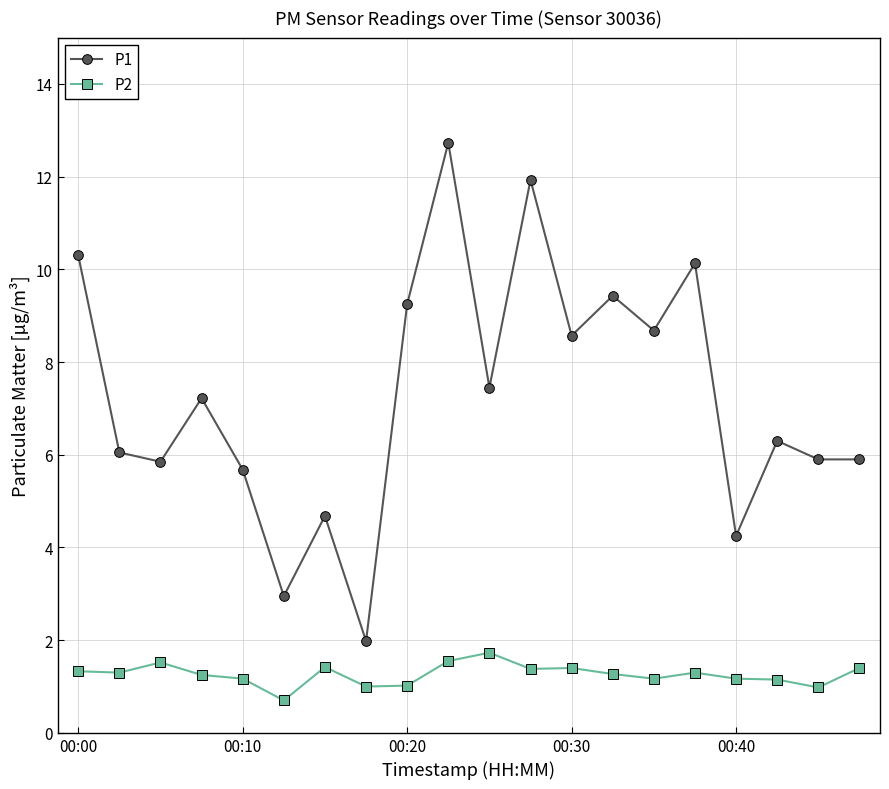

How many series are shown in this chart?

2